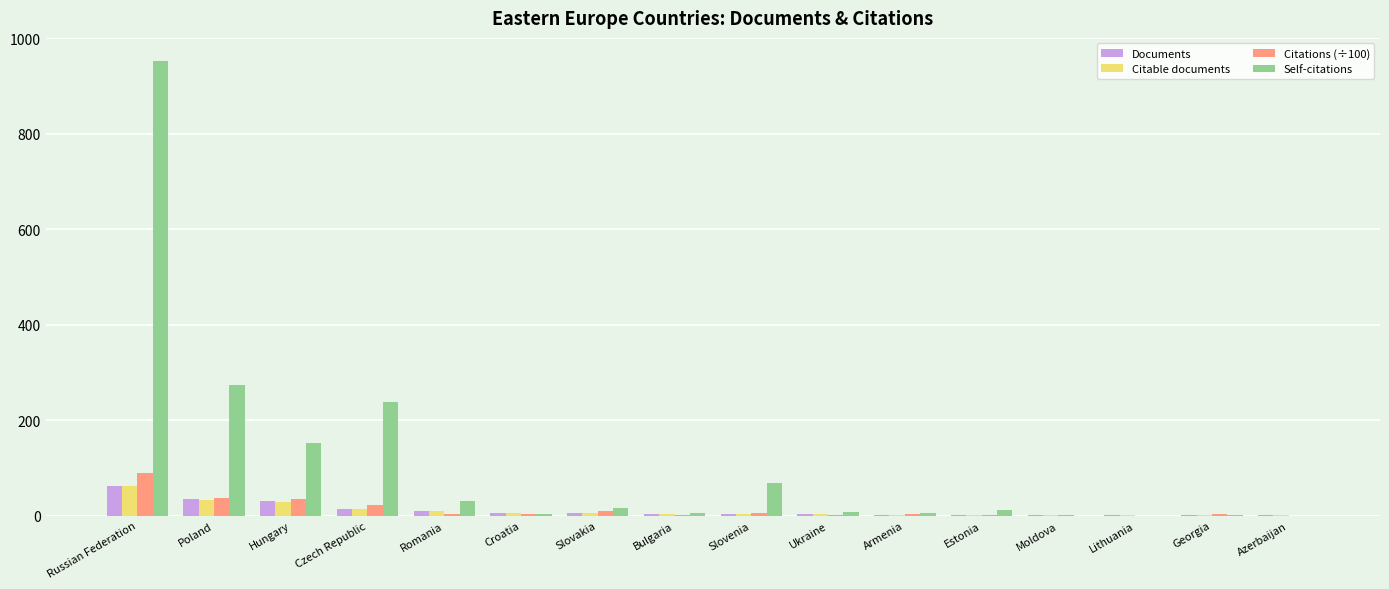

At which category is the sum across all series the highest?

Russian Federation